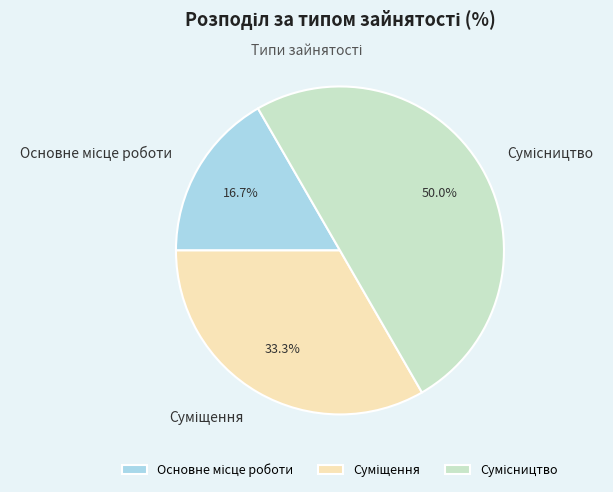

Count the number of slices in the pie.

3